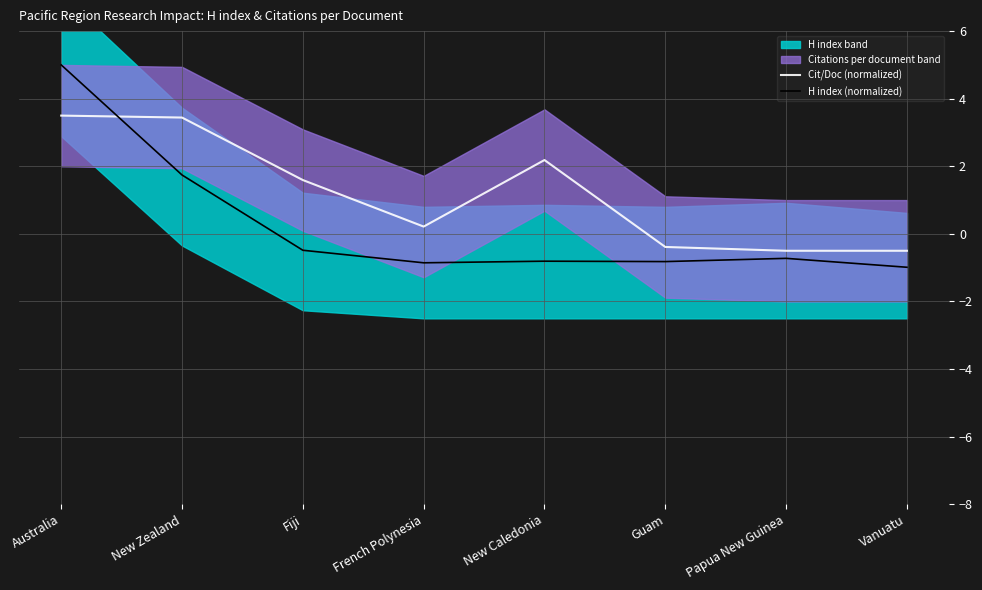

The value of Cit/Doc (normalized) at New Zealand is 2.0. True or false?

False